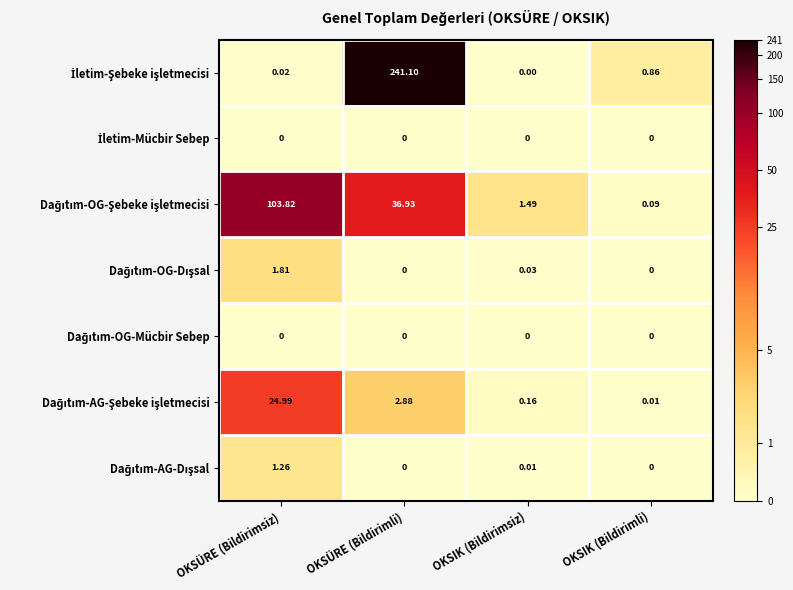

Which category has the highest value across all series?

OKSÜRE (Bildirimli)